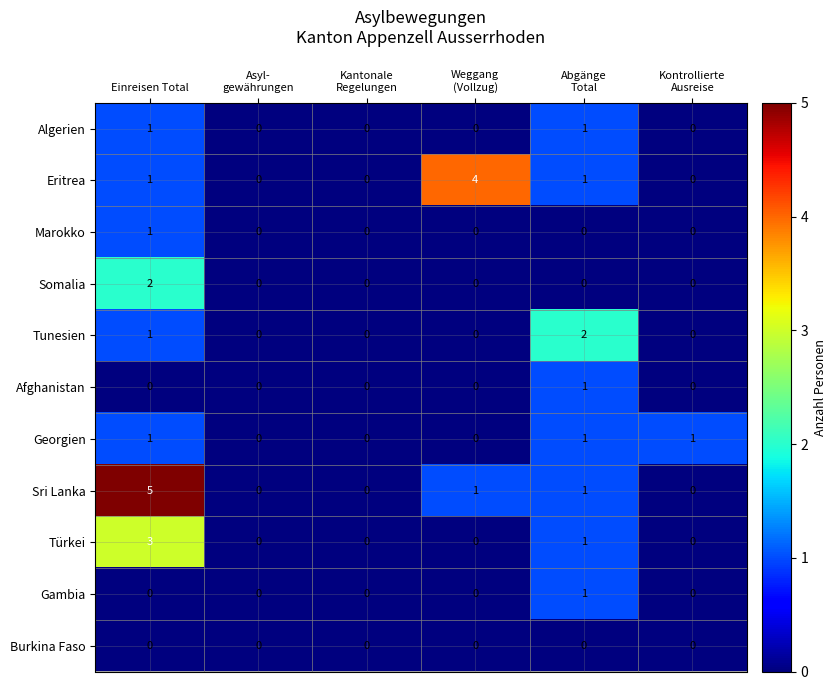

What is the greatest value displayed?

5